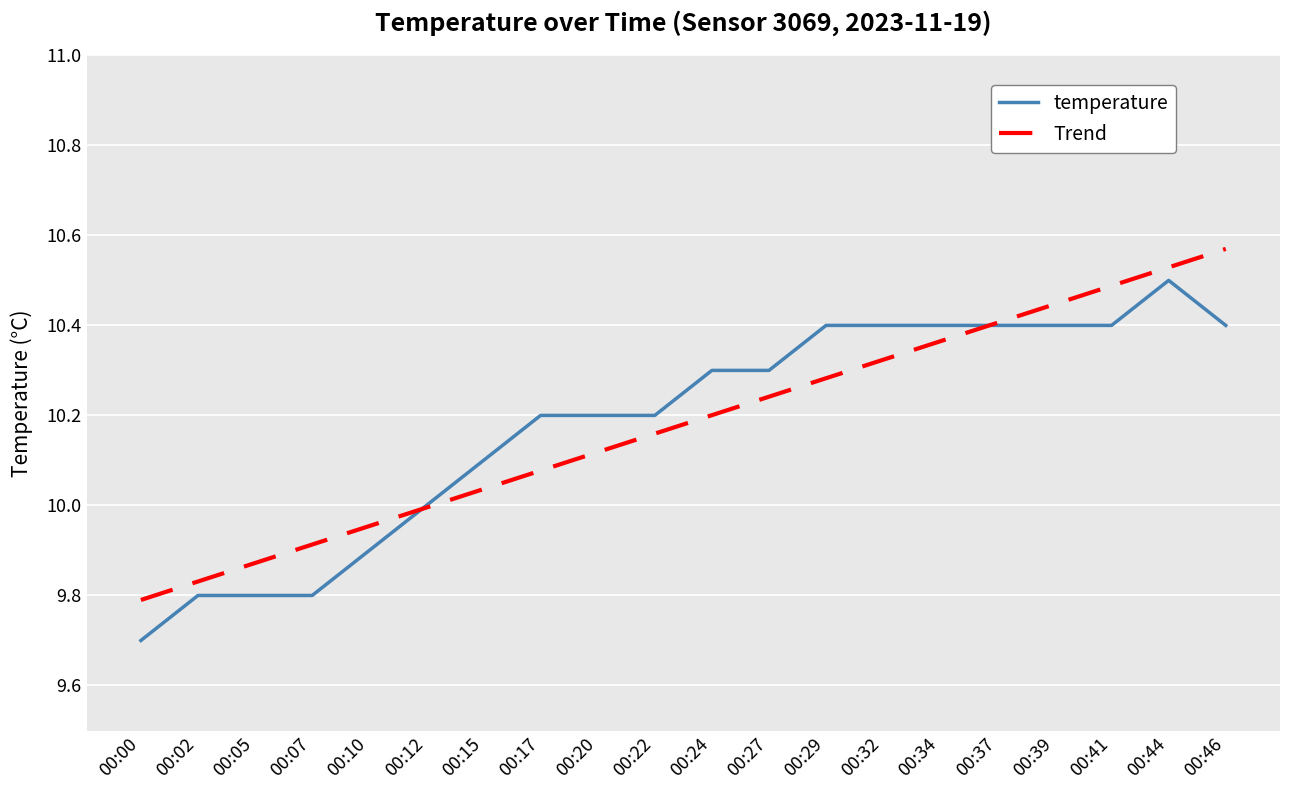

The temperature series shows 6.5 at 00:07. True or false?

False